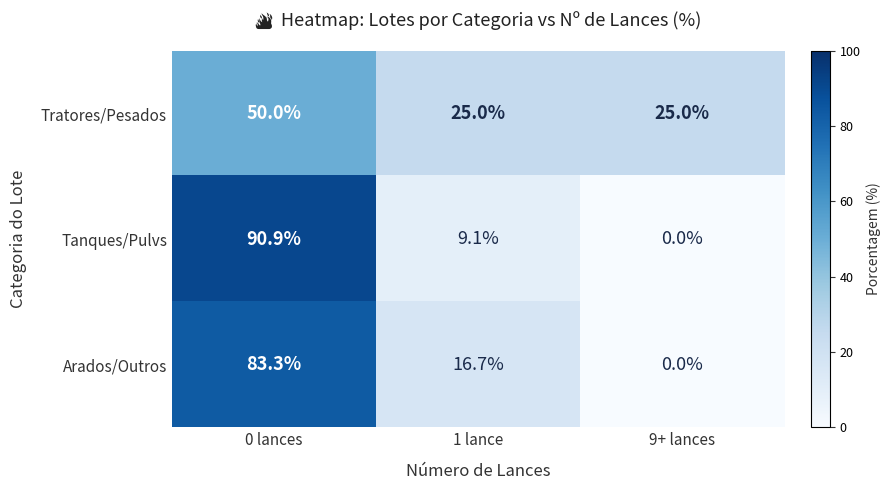

Rank the series at 0 lances from lowest to highest value.

Tratores/Pesados, Arados/Outros, Tanques/Pulvs